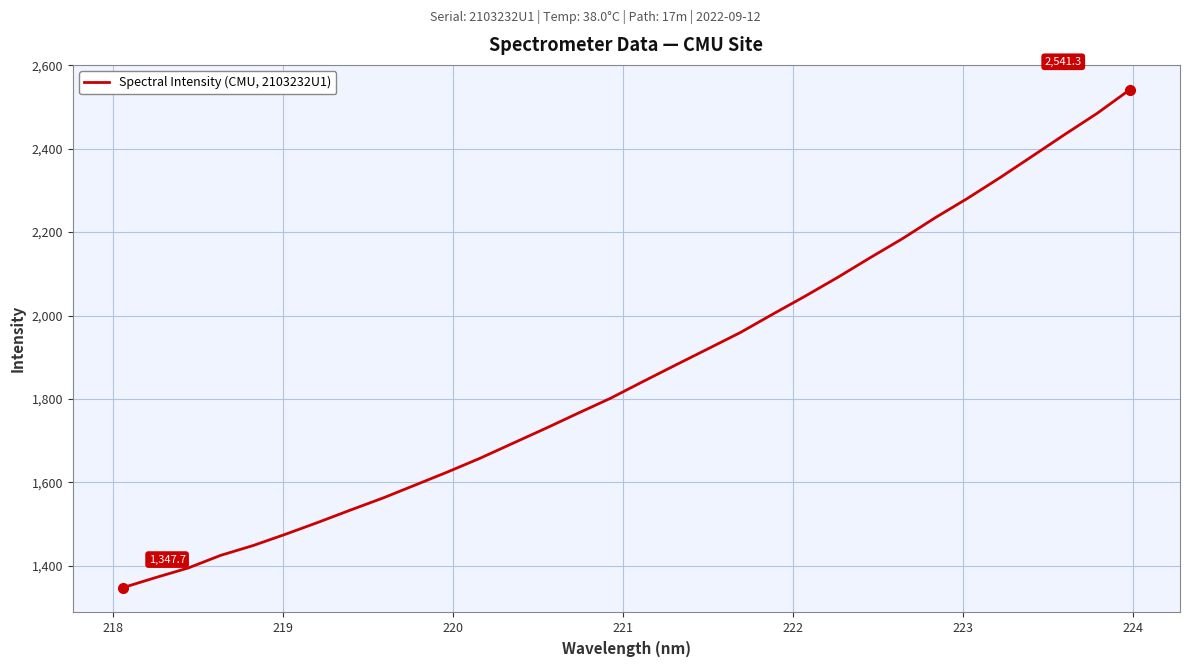

What is the difference between the maximum and minimum values?

1193.7